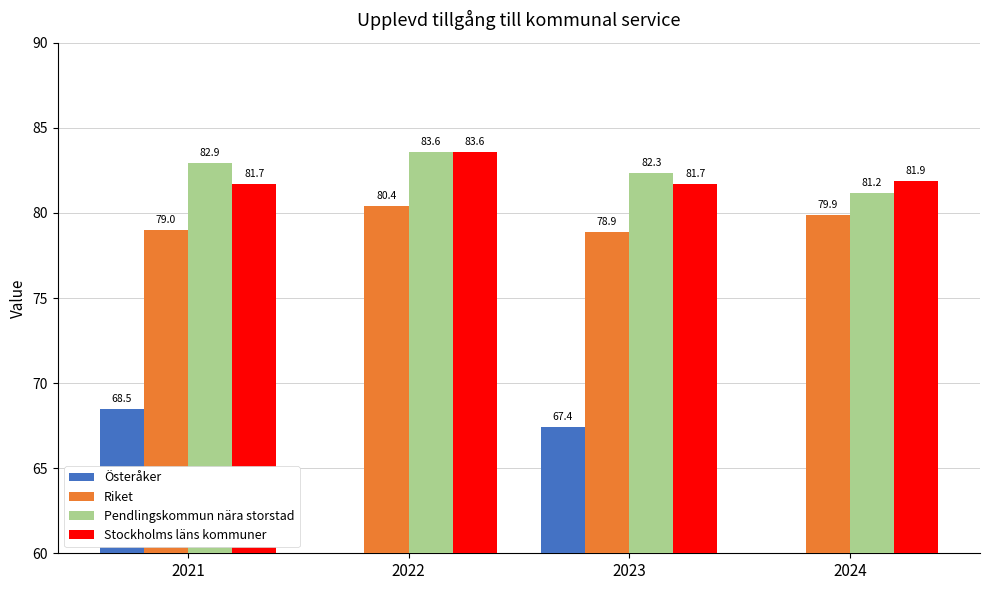

Which category has the lowest value across all series?

2022